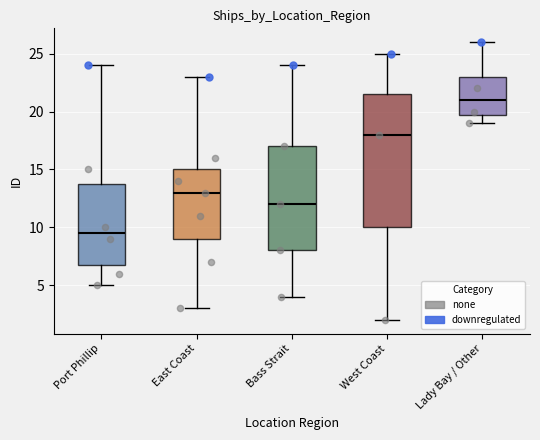

Where is the lower edge of the box for East Coast on the y-axis? The values are not printed on the chart, so give them approximately, as read against the axis.

9.0